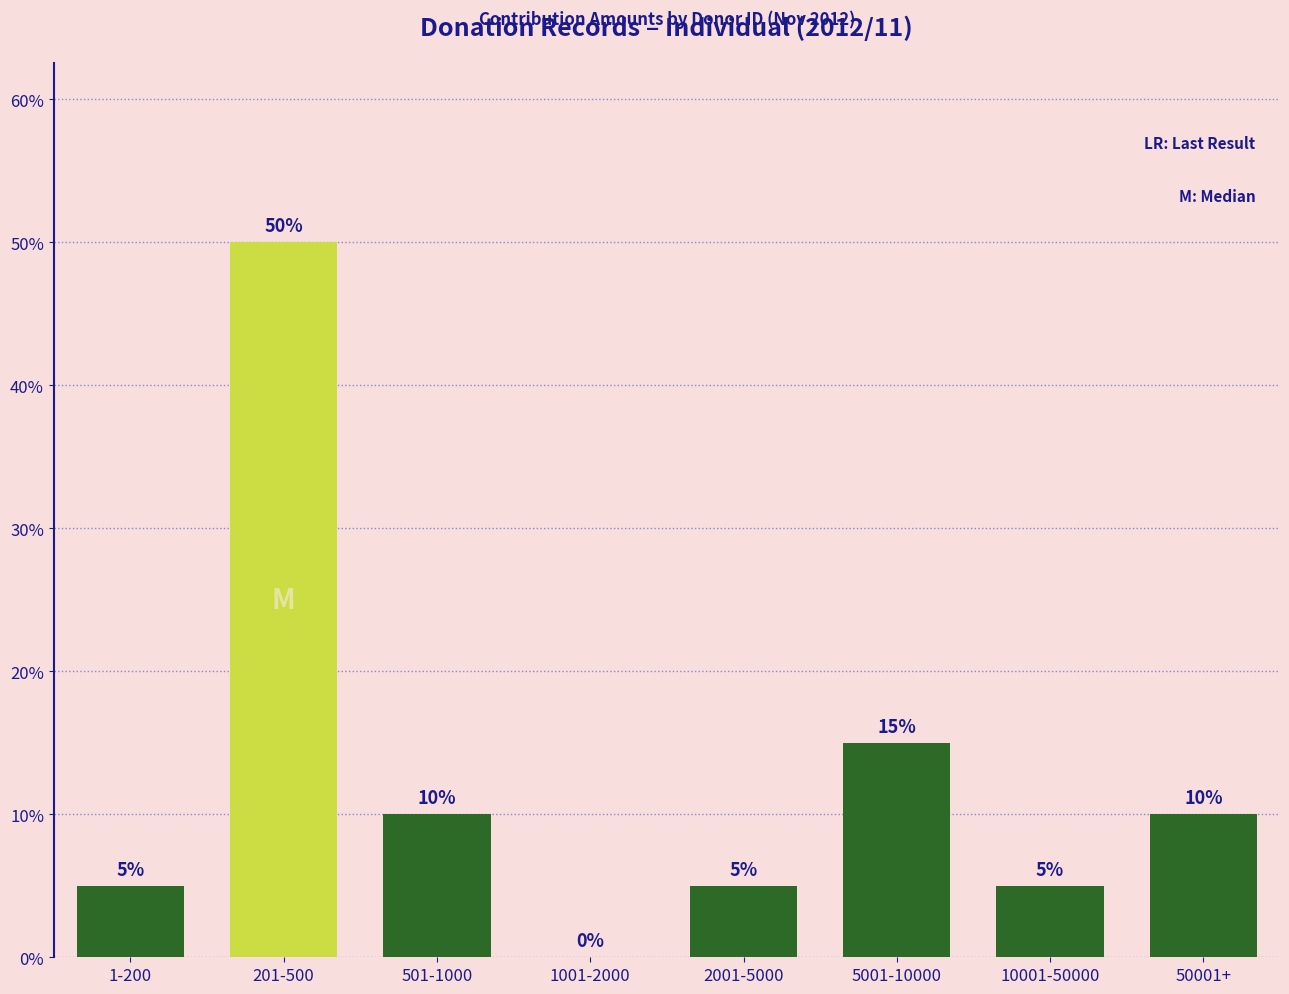

What is the sum of the values at 501-1000 and 2001-5000?

15